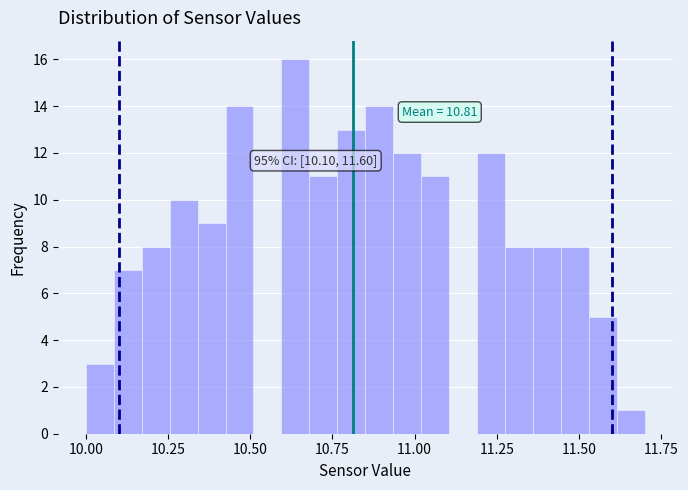

Read against the x-axis, roughly where is the centre of the tallest bar?

10.65